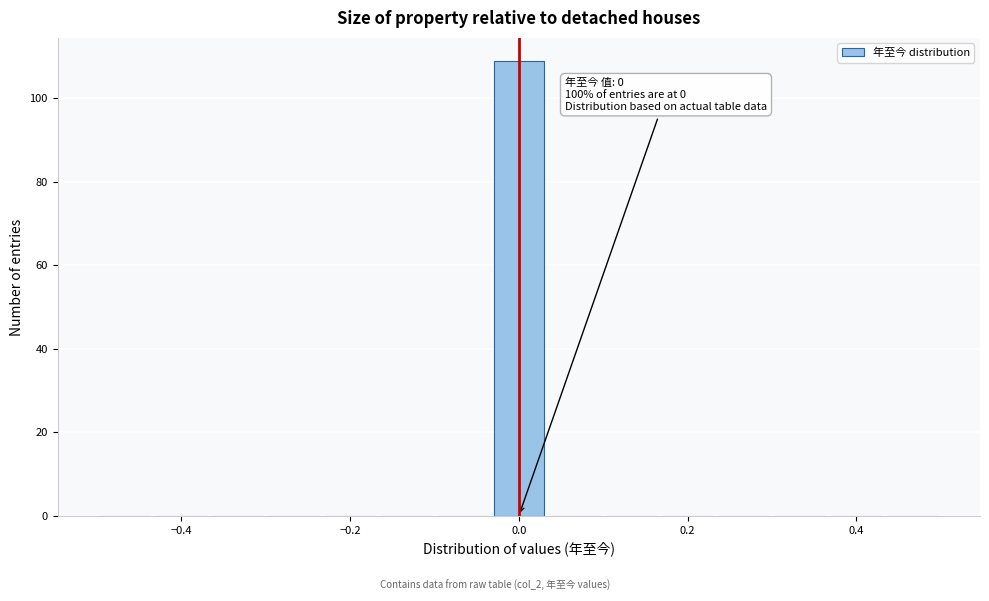

Read against the x-axis, roughly where is the centre of the tallest bar?

0.00